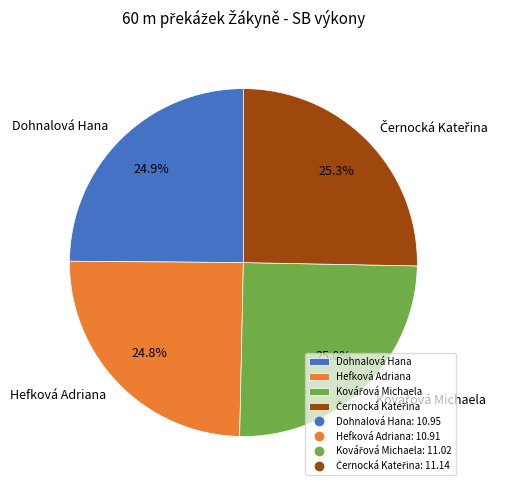

Does Dohnalová Hana represent more than half of the total?

No